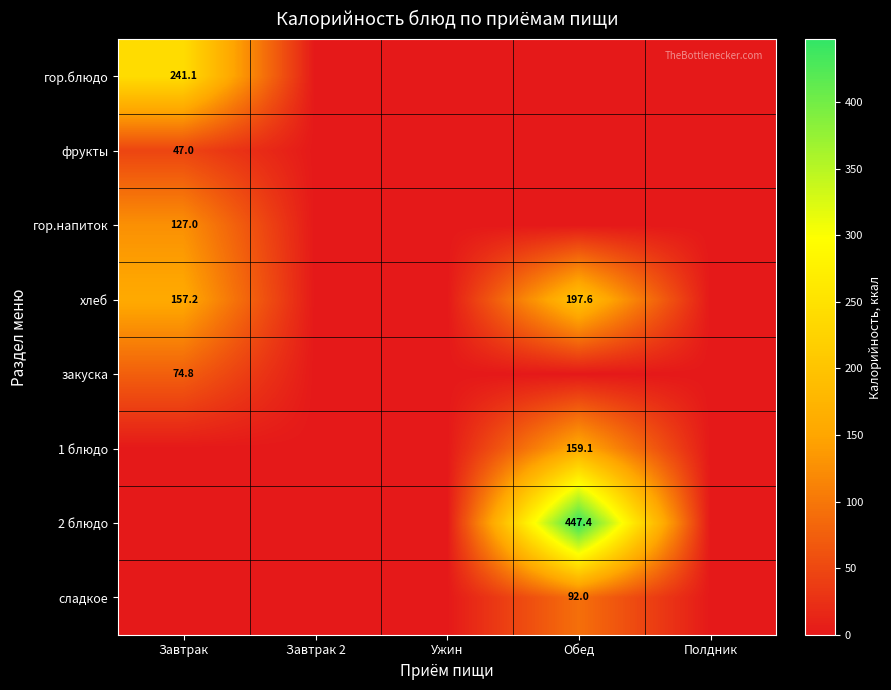

What is the total value across all series at Завтрак?

647.1